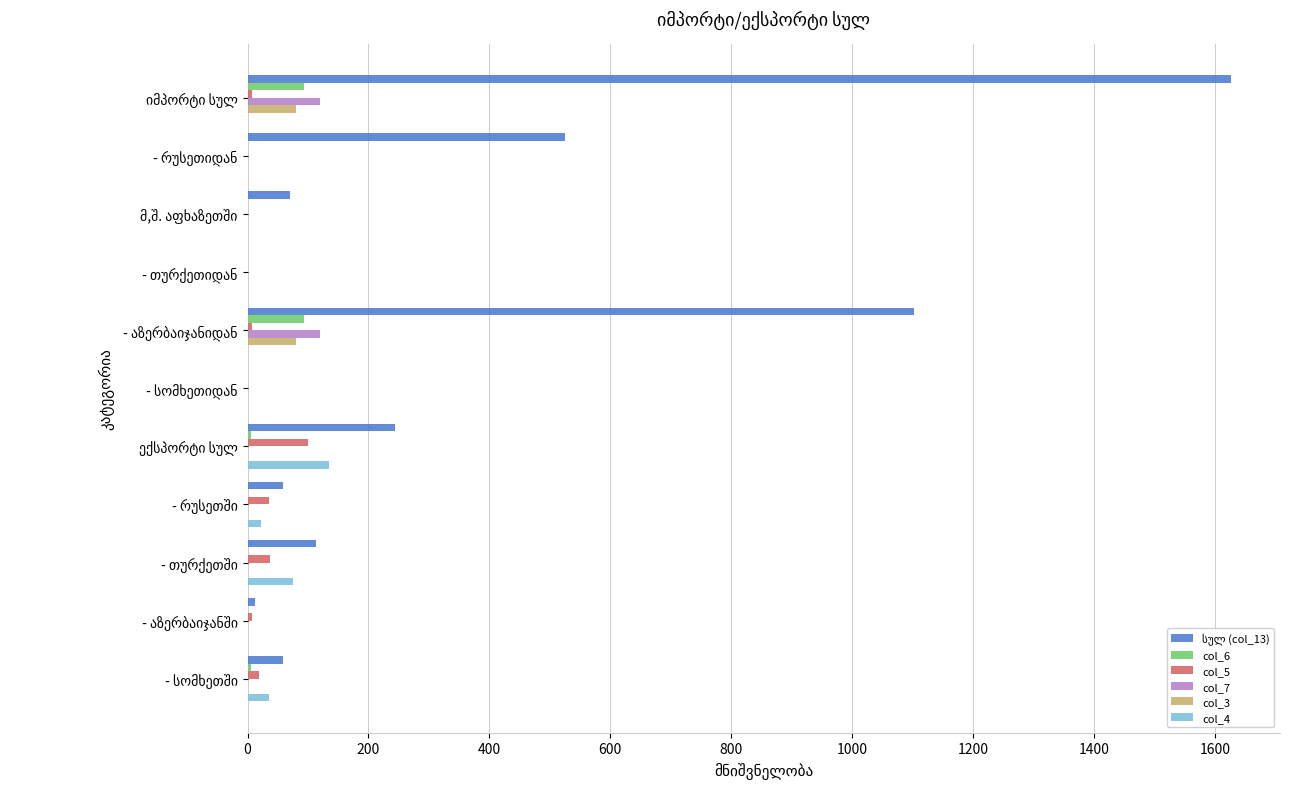

What is the maximum value shown in the chart?

1626.5